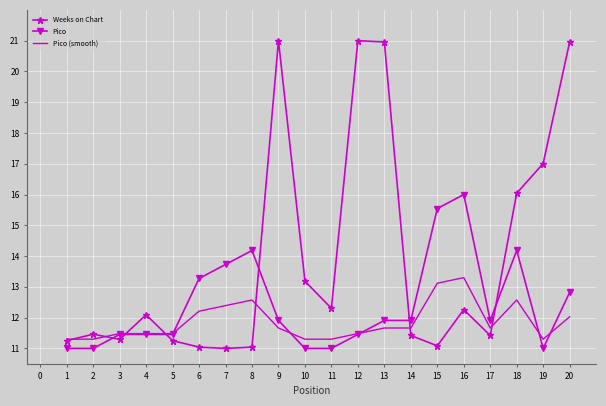

List the series in order of their peak value, highest first.

Weeks on Chart, Pico, Pico (smooth)